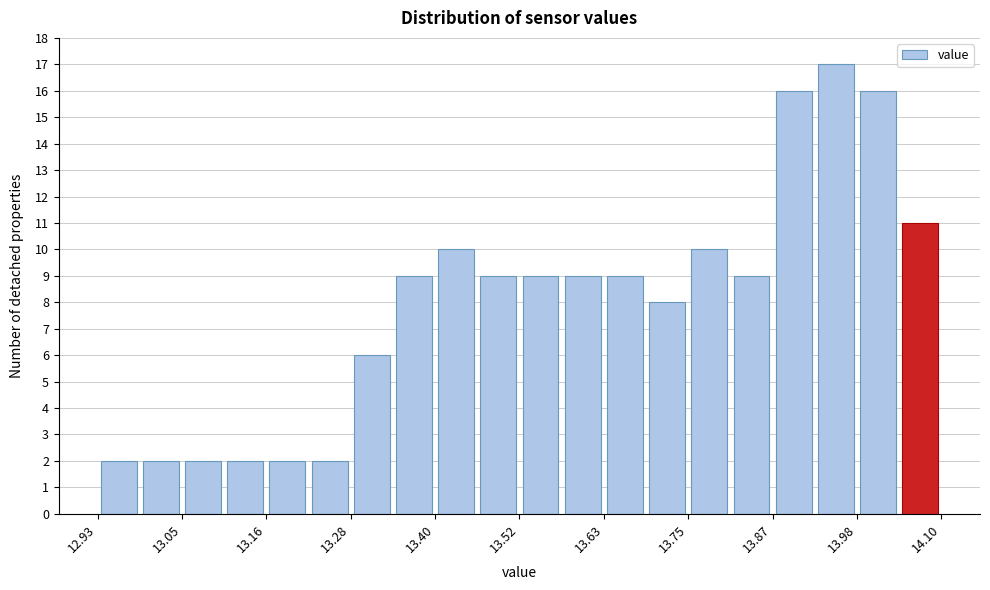

Around what value on the x-axis is the tallest bar? Give the approximate position of its centre, as read against the axis.

13.96